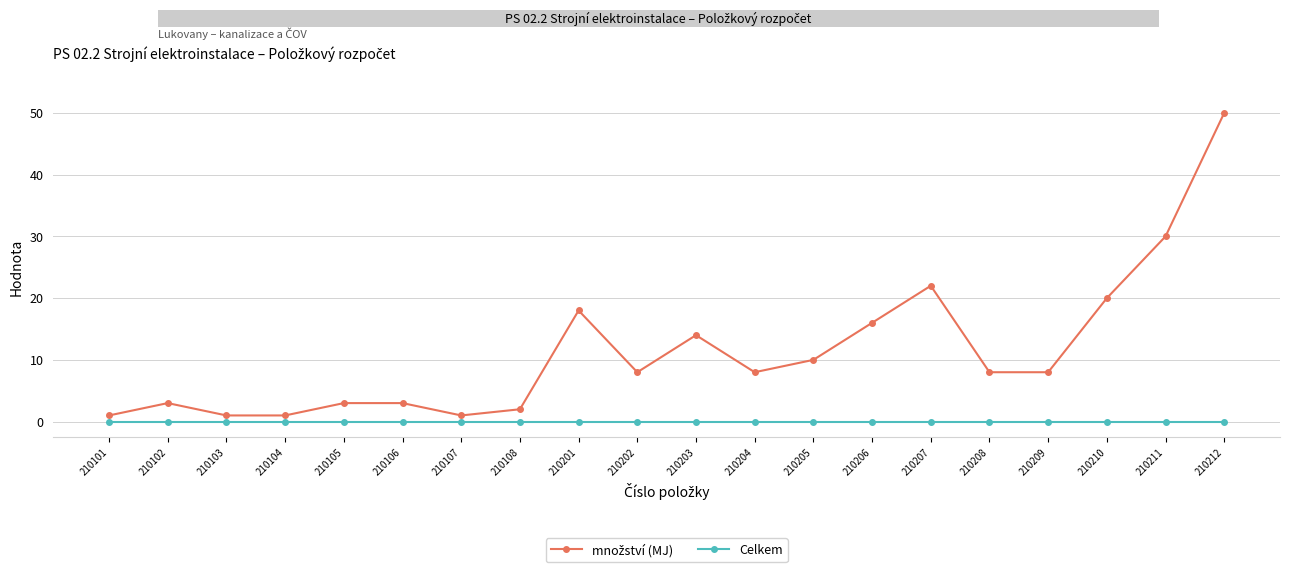

What is the difference between the highest and lowest values at 210206?

16